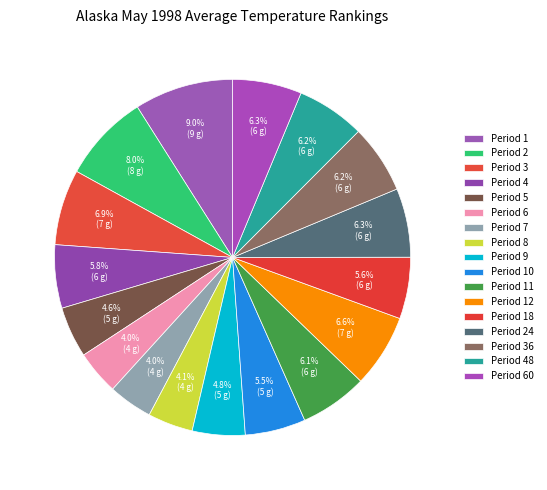

The Period 2 slice represents 1% of the pie. True or false?

False